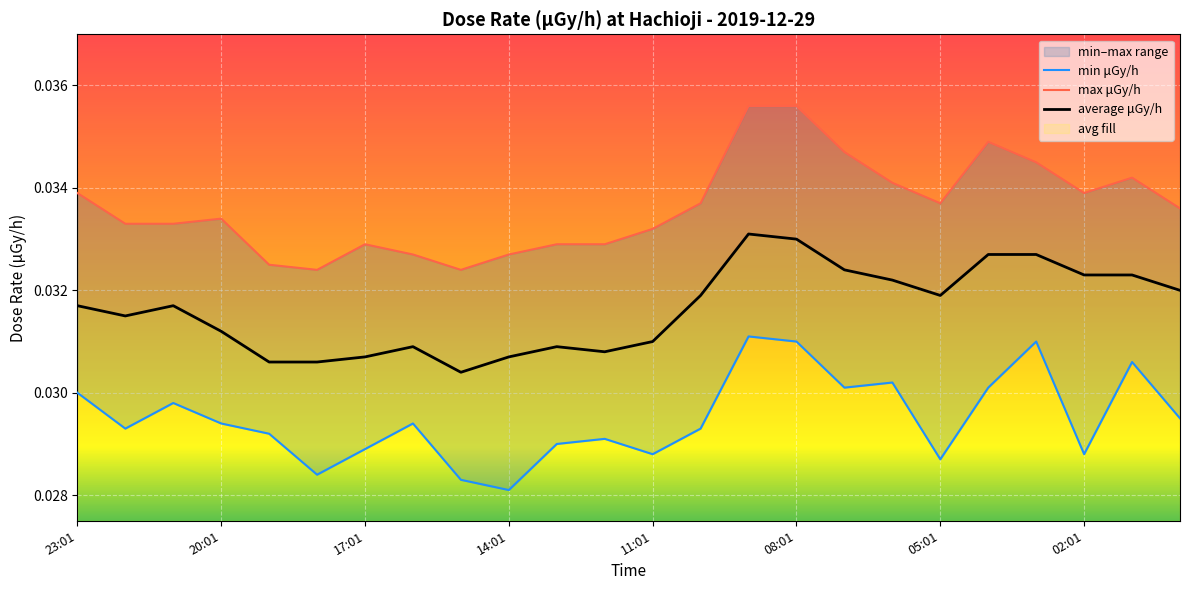

True or false: average μGy/h and max μGy/h cross at least once.

False